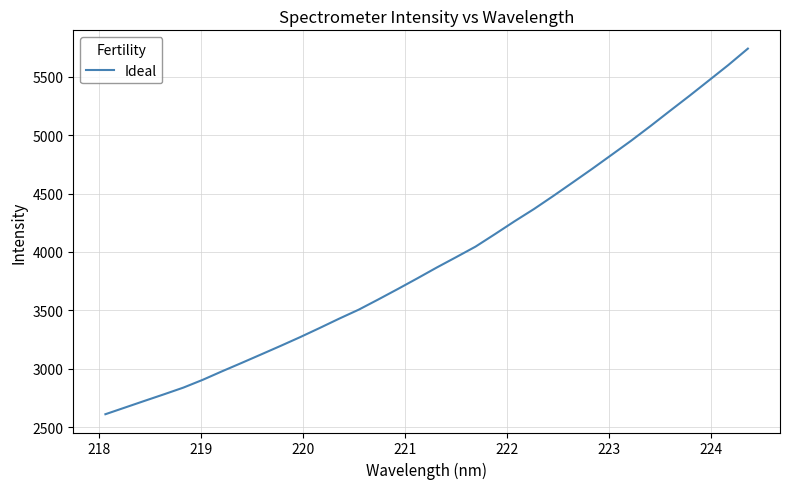

What is the difference between the maximum and minimum values?

3129.9